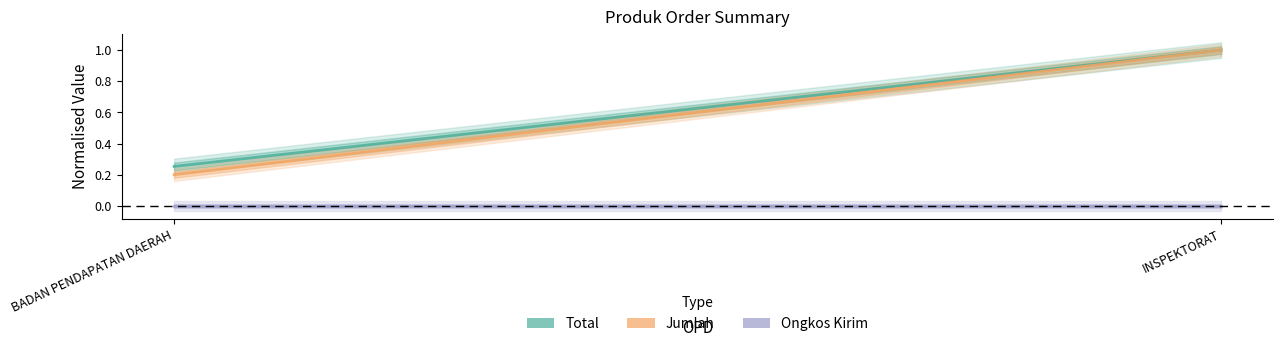

The value of Total at BADAN PENDAPATAN DAERAH is 0.3. True or false?

True